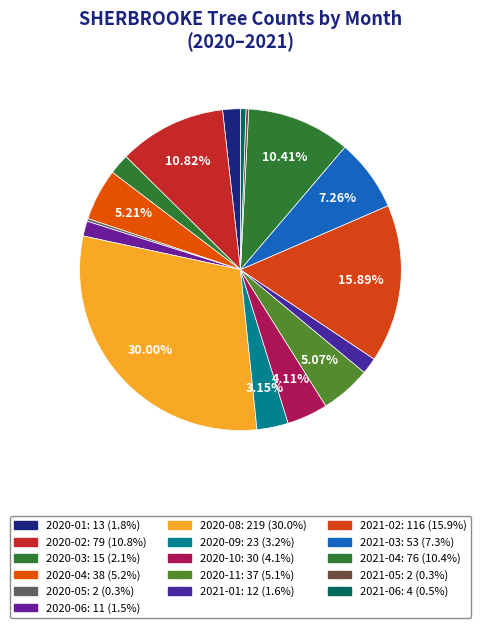

Rank the categories by value from highest to lowest.

2020-08, 2021-02, 2020-02, 2021-04, 2021-03, 2020-04, 2020-11, 2020-10, 2020-09, 2020-03, 2020-01, 2021-01, 2020-06, 2021-06, 2020-05, 2021-05